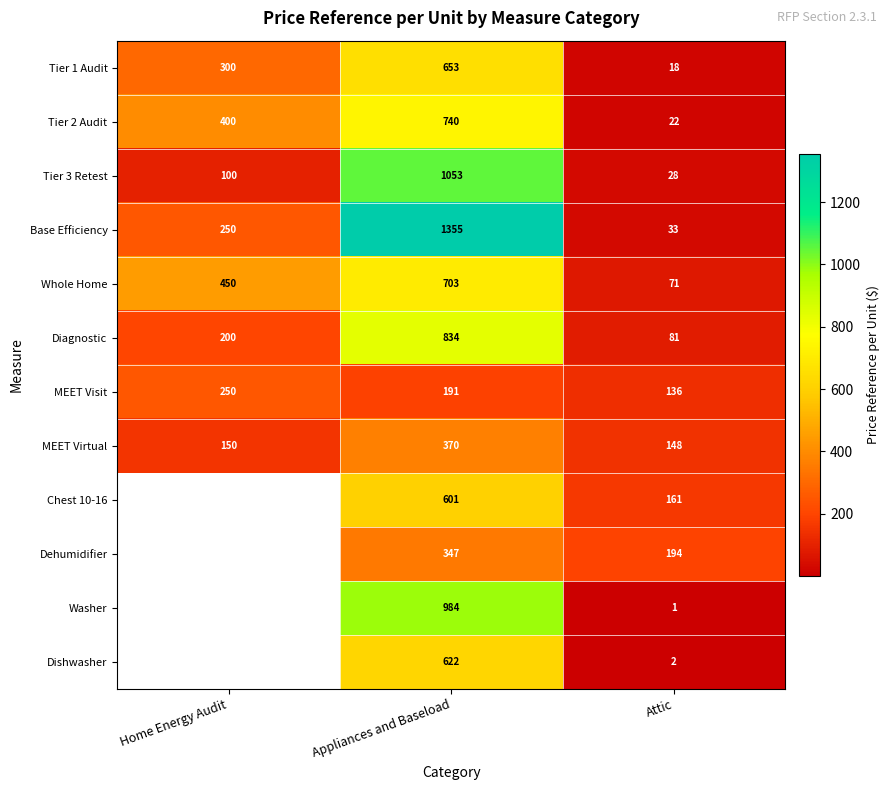

Which has a higher value, Appliances and Baseload or Home Energy Audit?

Appliances and Baseload